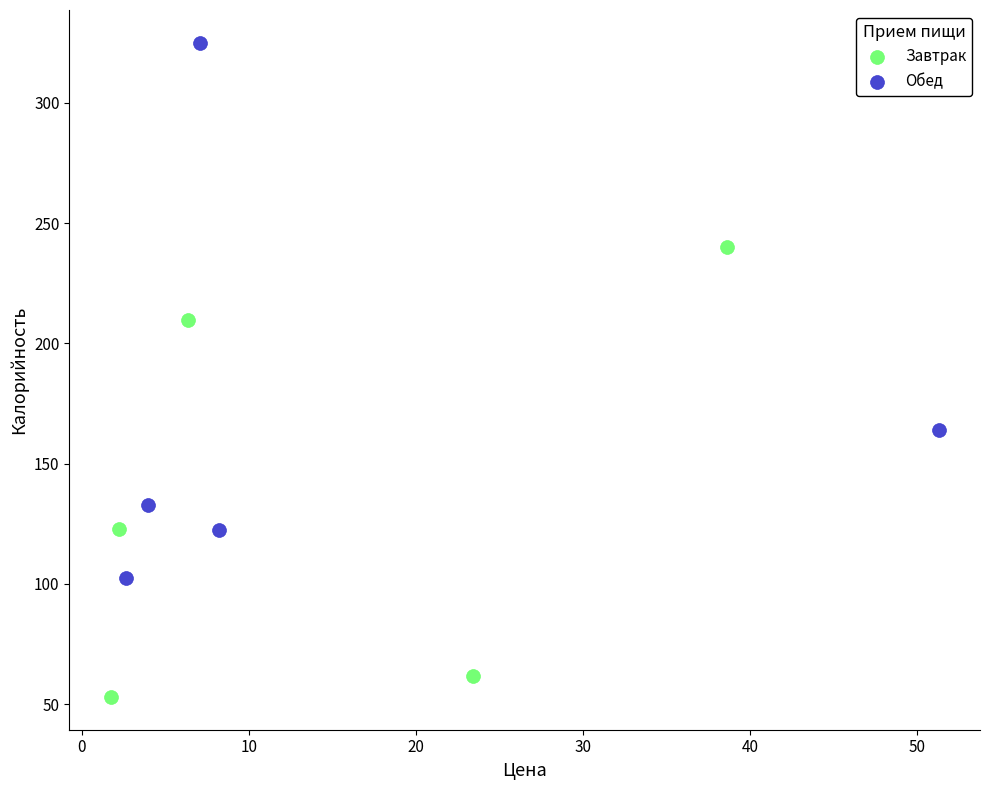

Which series contains the highest Y value?

Обед